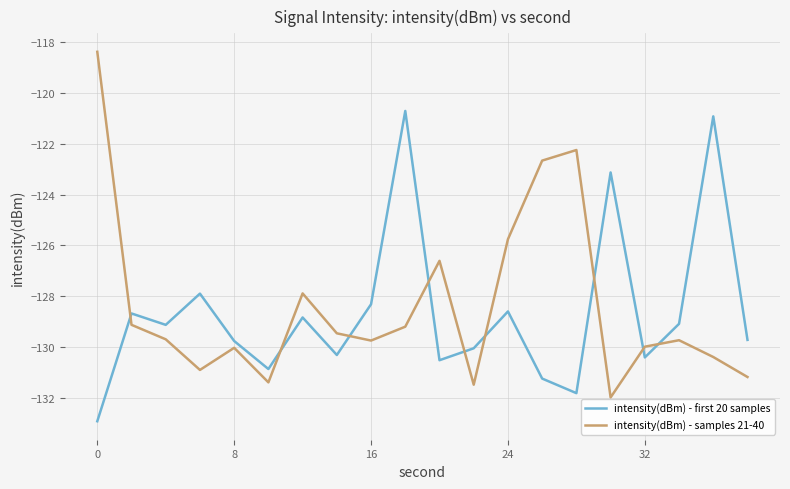

What is the smallest value displayed?

-132.9